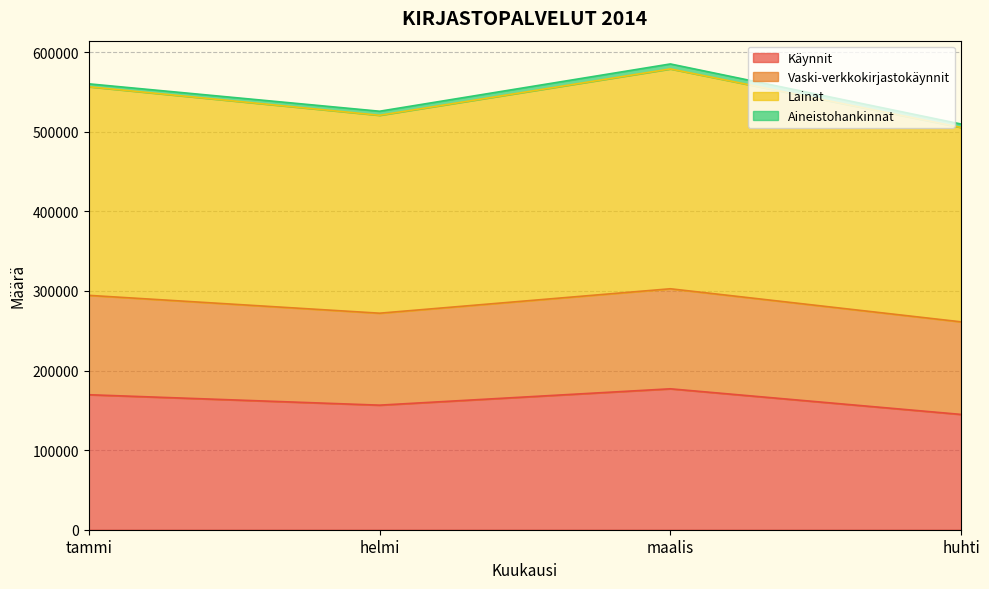

What is the label of the 4th point from the right?

tammi